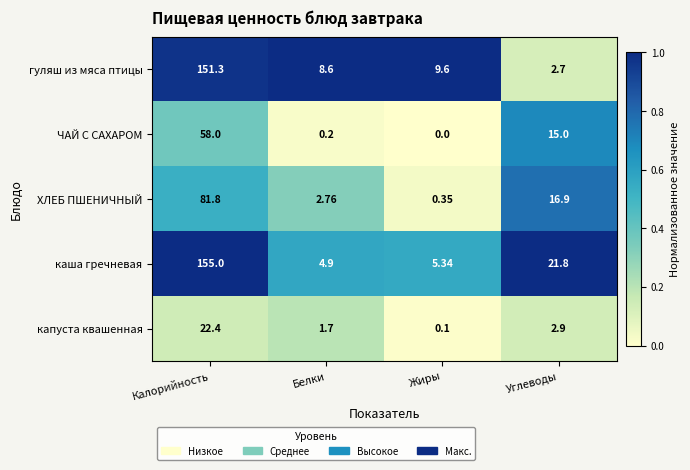

At which category does the chart reach its peak across all series?

Калорийность